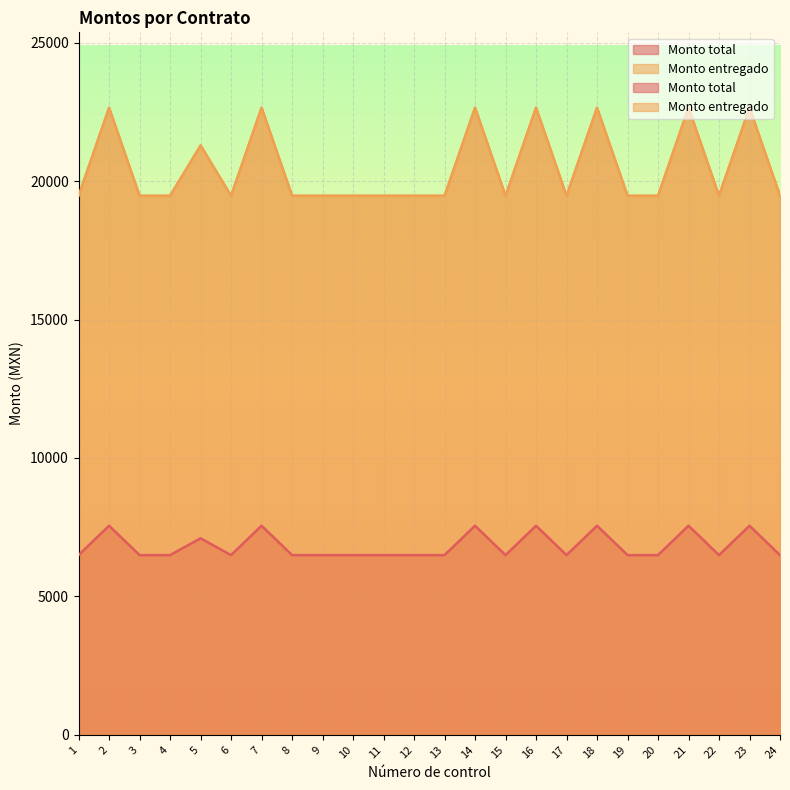

What is the value of the Monto entregado point at the 7th from the left?

7551.7